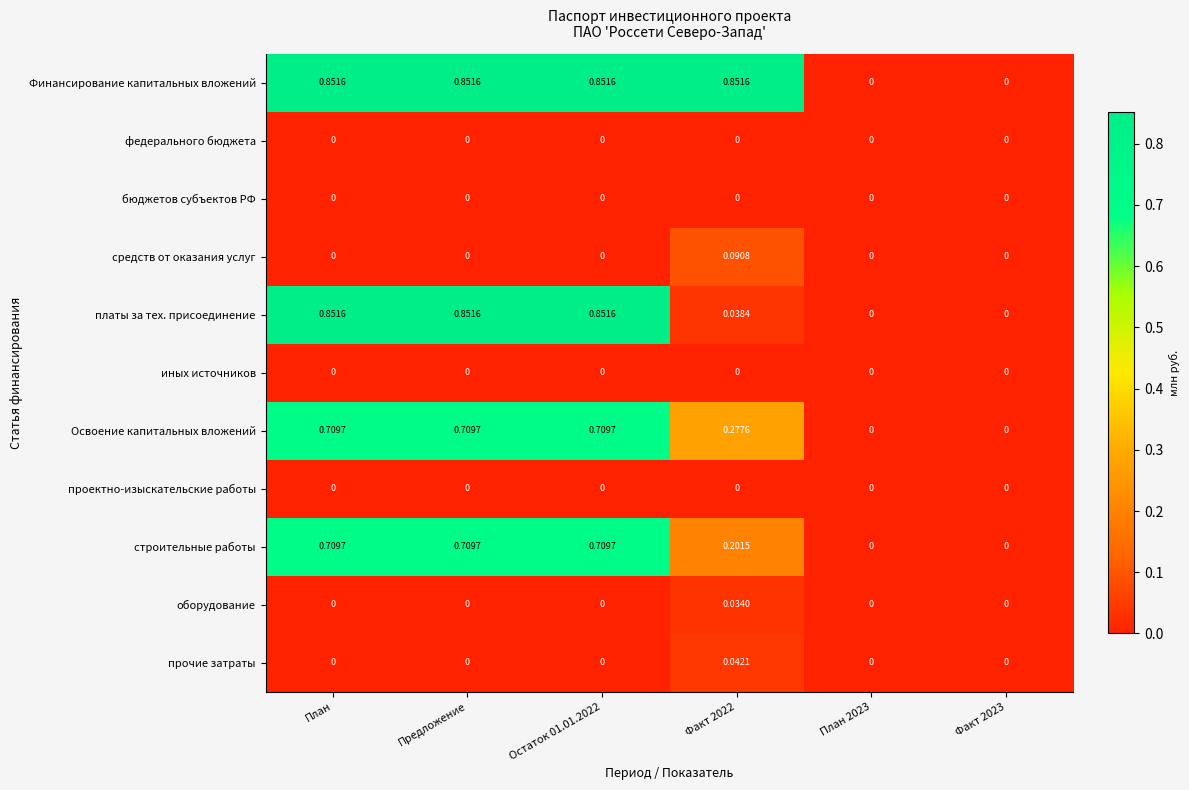

Which series changed the most between Остаток 01.01.2022 and Факт 2022?

платы за тех. присоединение